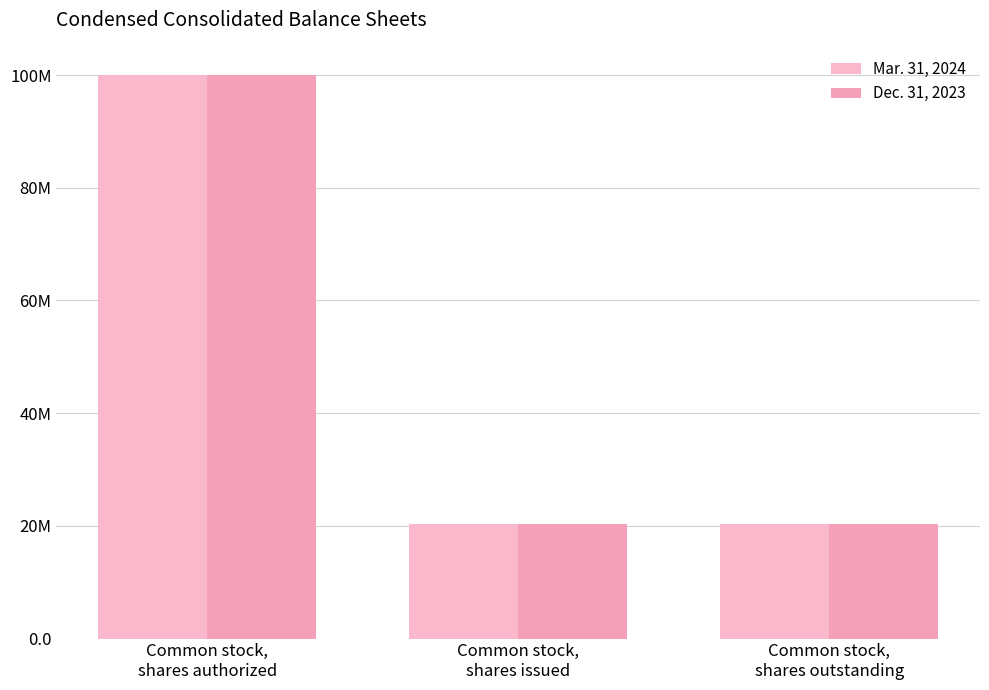

Are the bars grouped side by side (vs. stacked)?

Yes